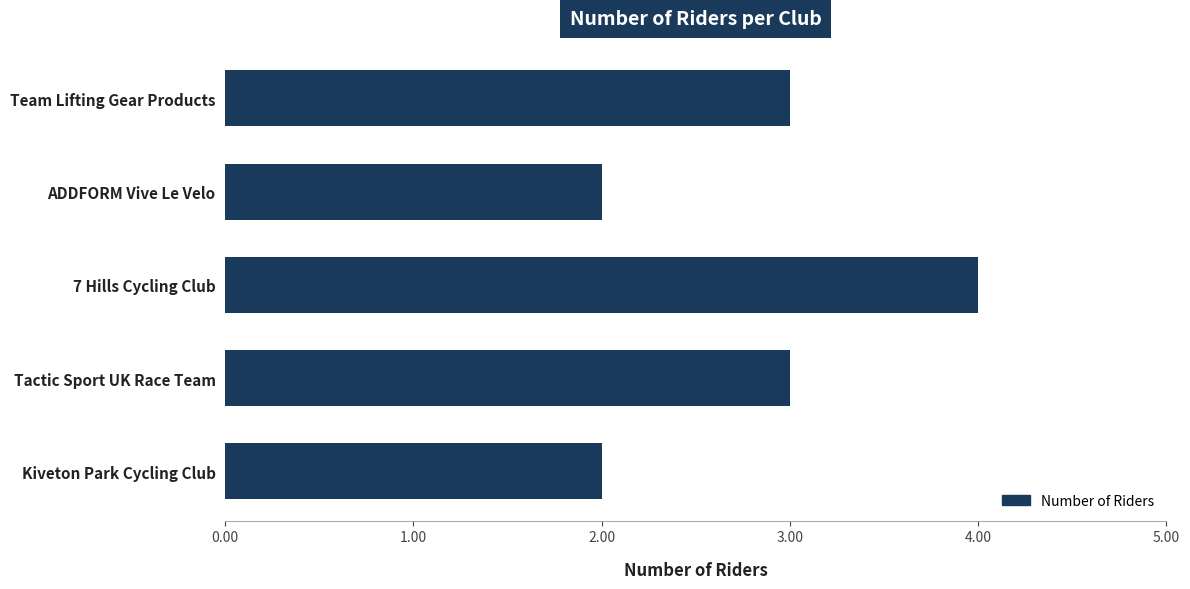

What is the greatest value displayed?

4